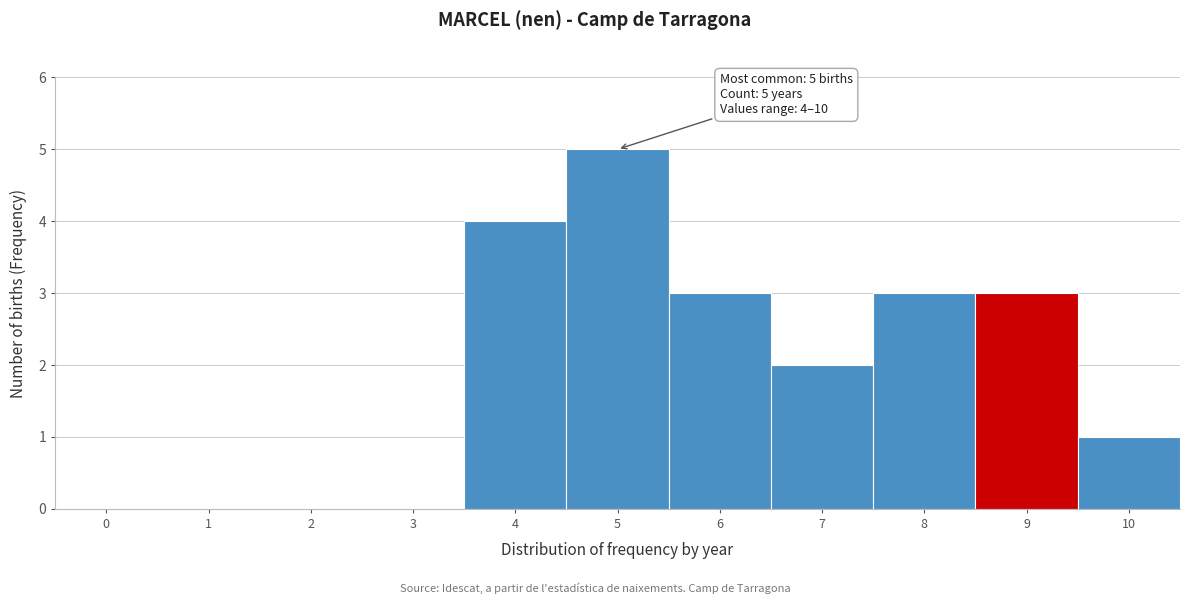

Reading right to left, transcribe all the data shown in this chart.

10=1	9=3	8=3	7=2	6=3	5=5	4=4	3=0	2=0	1=0	0=0